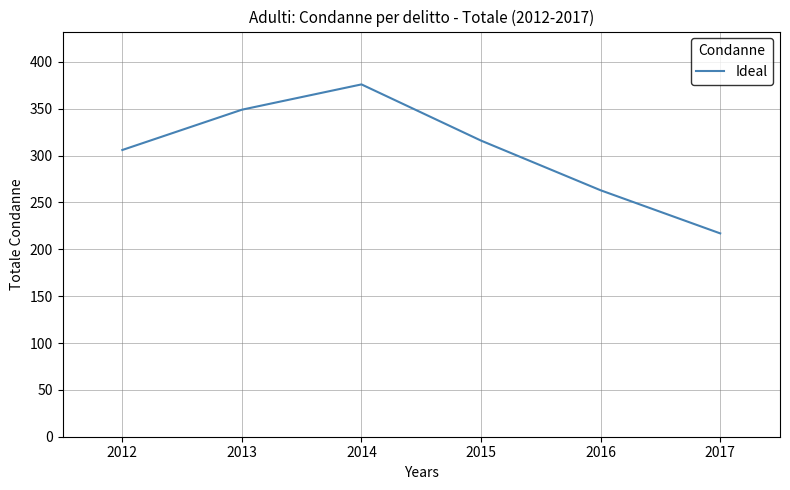

What is the change in value from 2015 to 2016?

-53